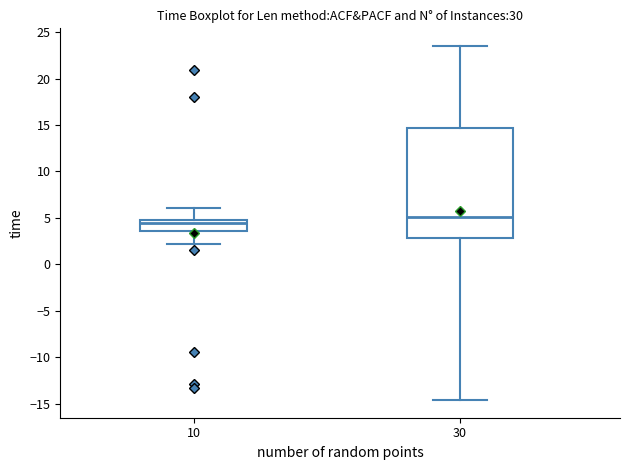

Where does the upper whisker of the box at x = 10 end on the y-axis? The values are not printed on the chart, so give them approximately, as read against the axis.

6.0